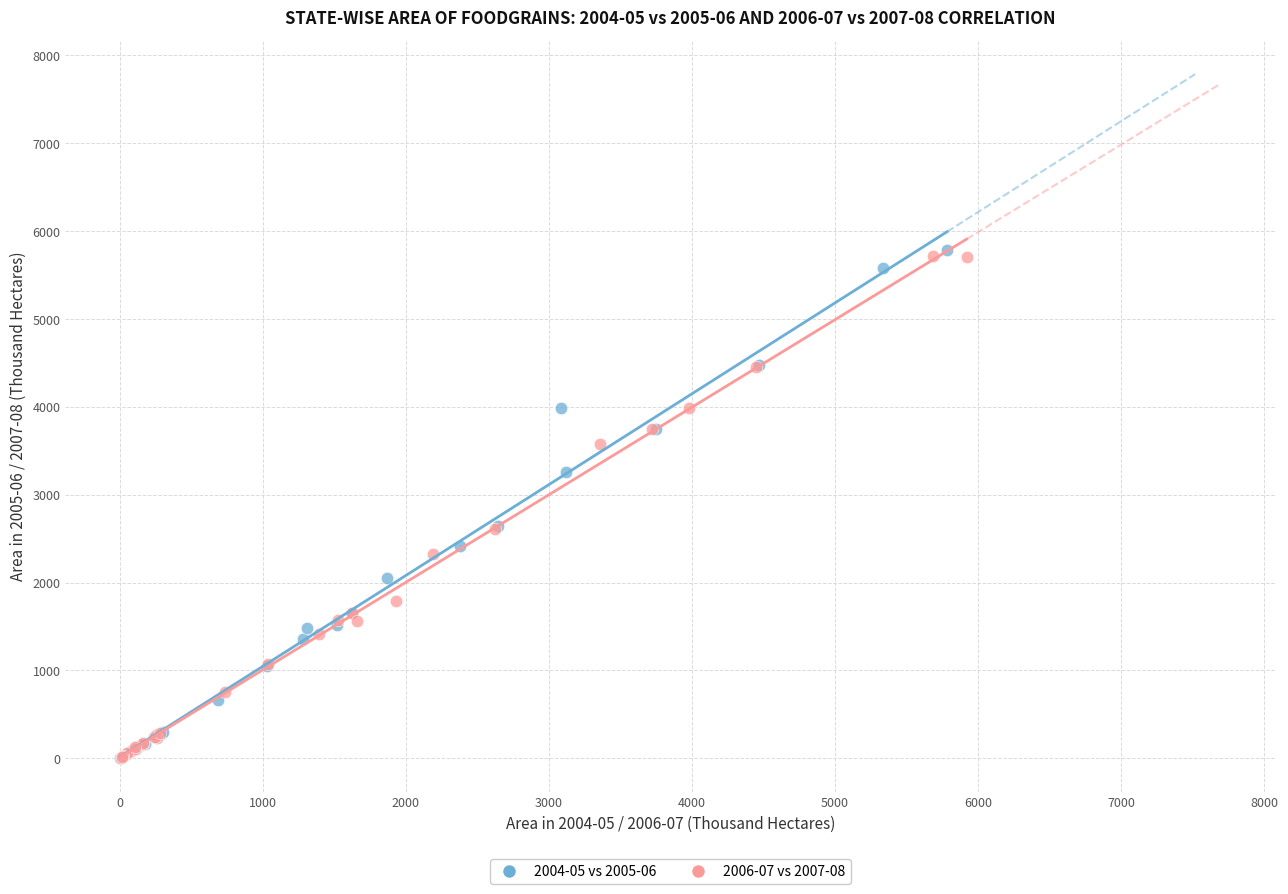

What are all the series names shown in the legend?

2004-05 vs 2005-06, 2006-07 vs 2007-08